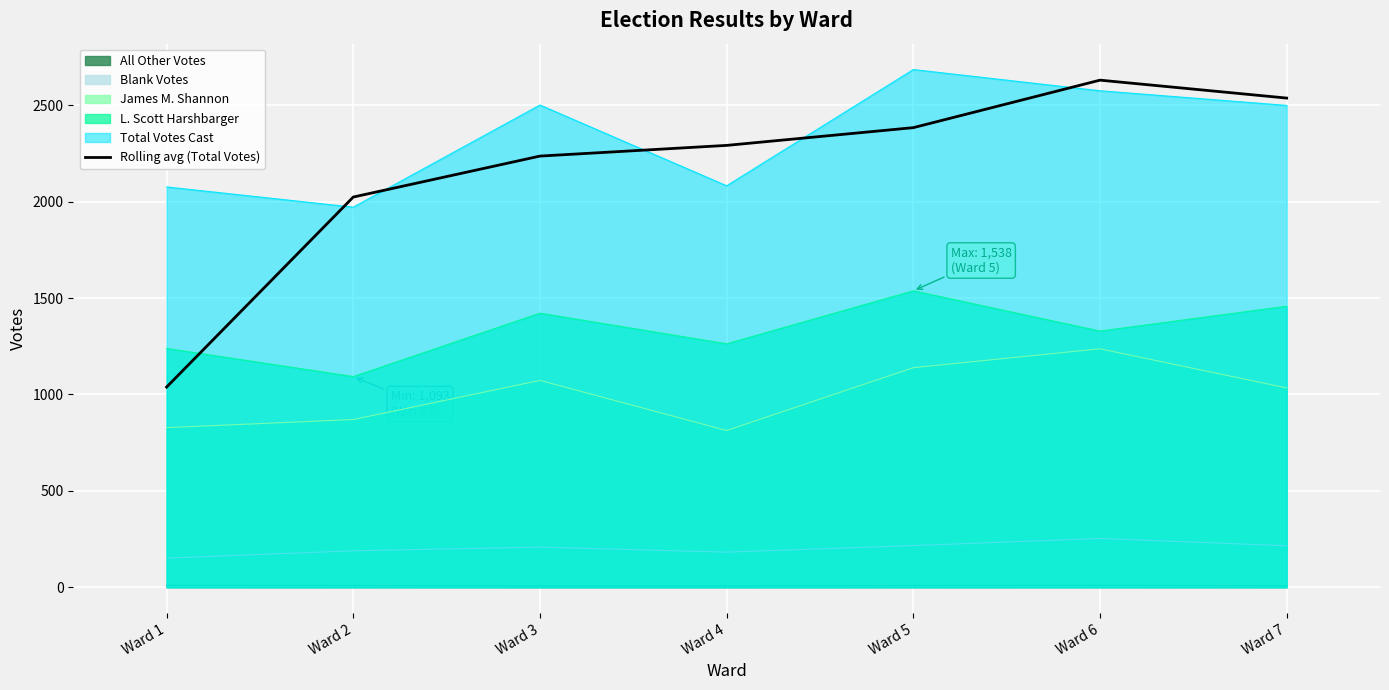

At which label does the data first exceed 2292?

Ward 4